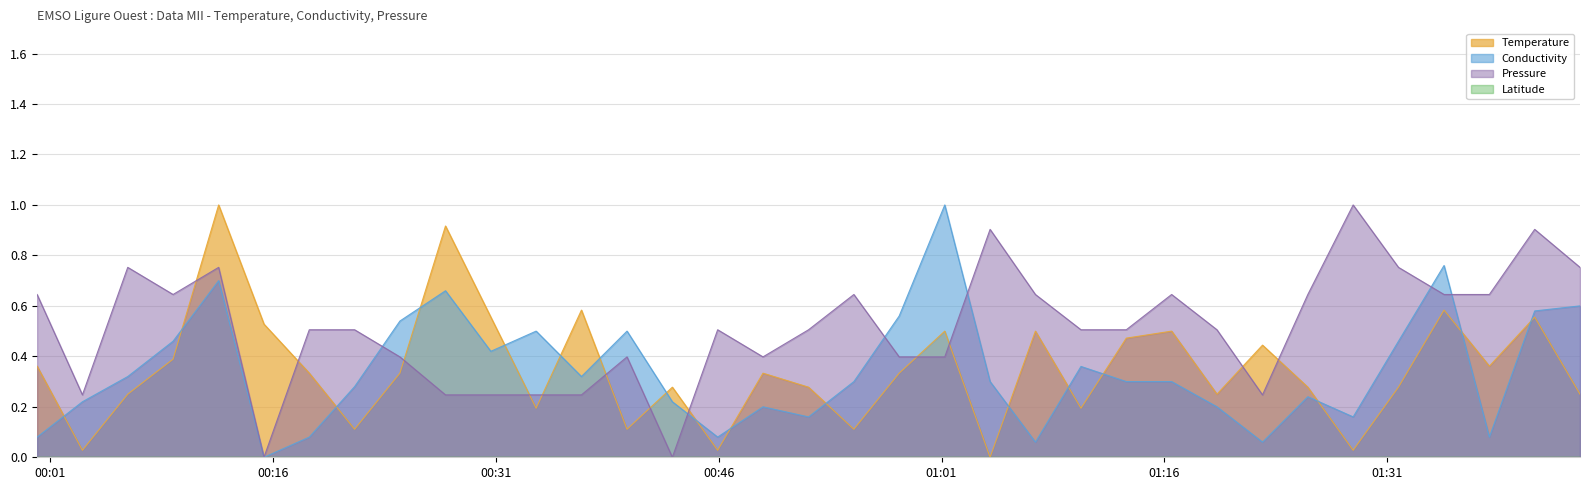

True or false: Pressure has more than 0 points higher than both neighbors.

True